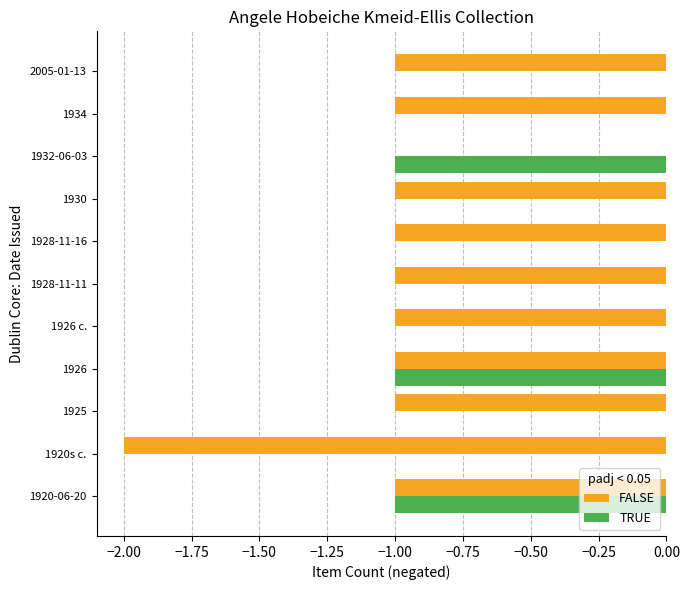

Is the value of TRUE at 1928-11-16 greater than the value of FALSE at 2005-01-13?

Yes